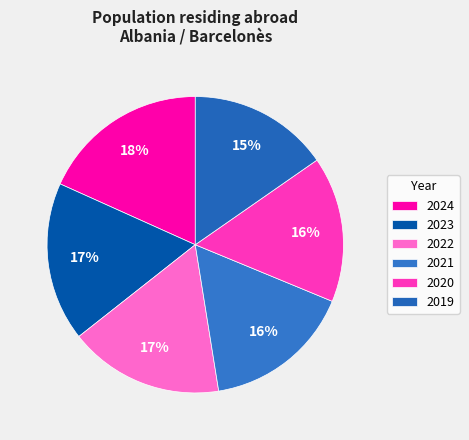

To the nearest percent, what is the difference between the largest and smallest slice percentages?

3%